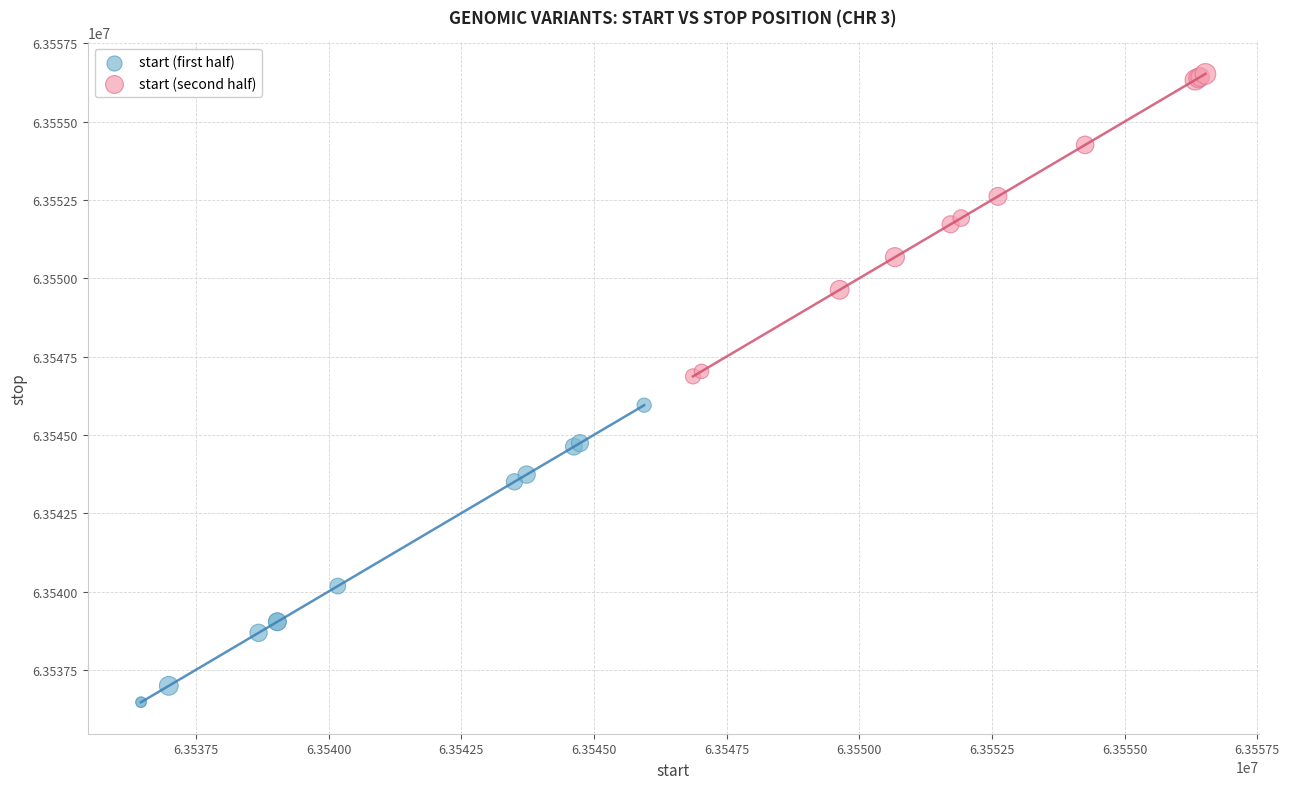

Which series contains the highest Y value?

start (second half)